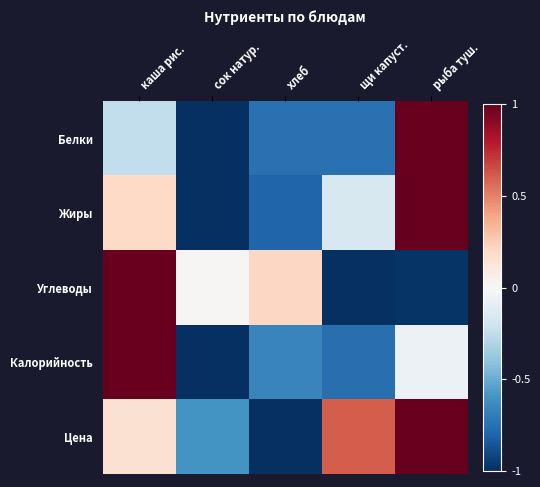

What is the minimum value shown in the chart?

-1.0